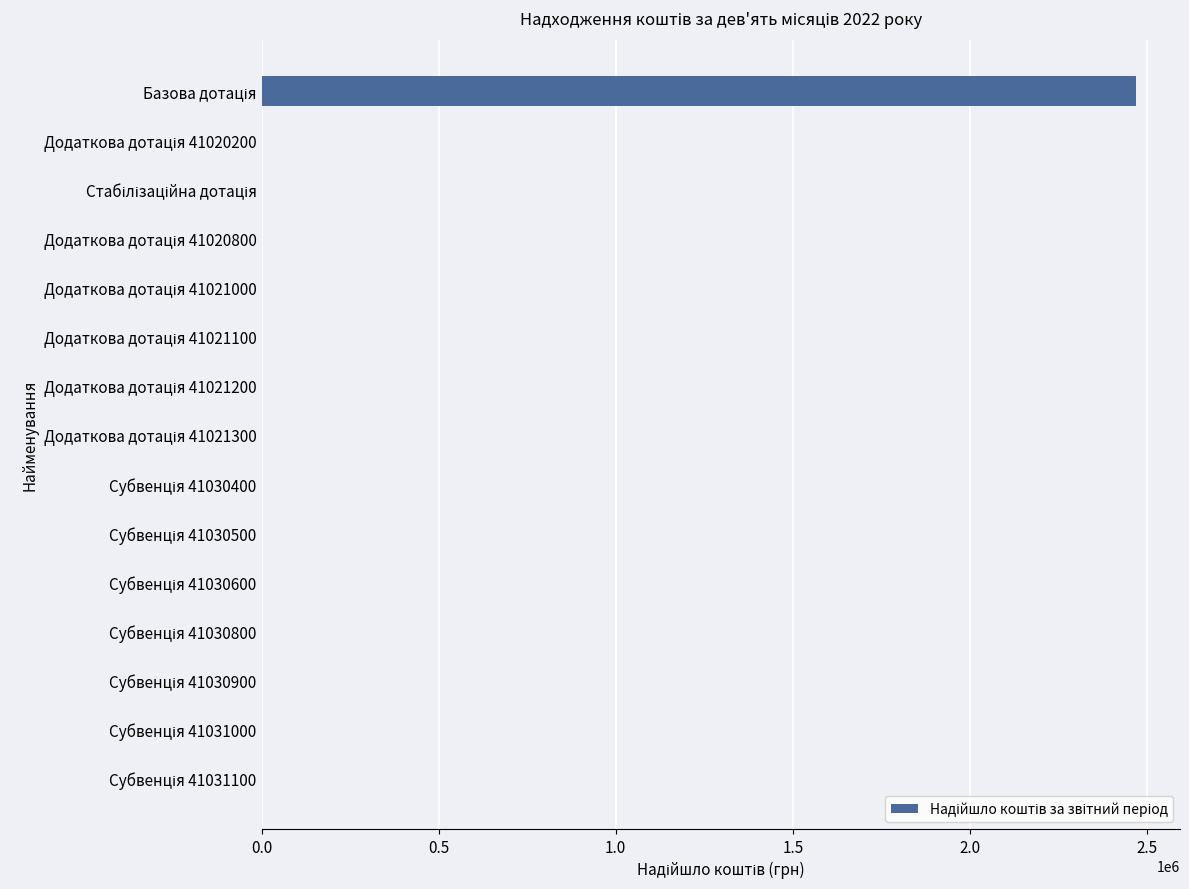

What is the greatest value displayed?

2469600